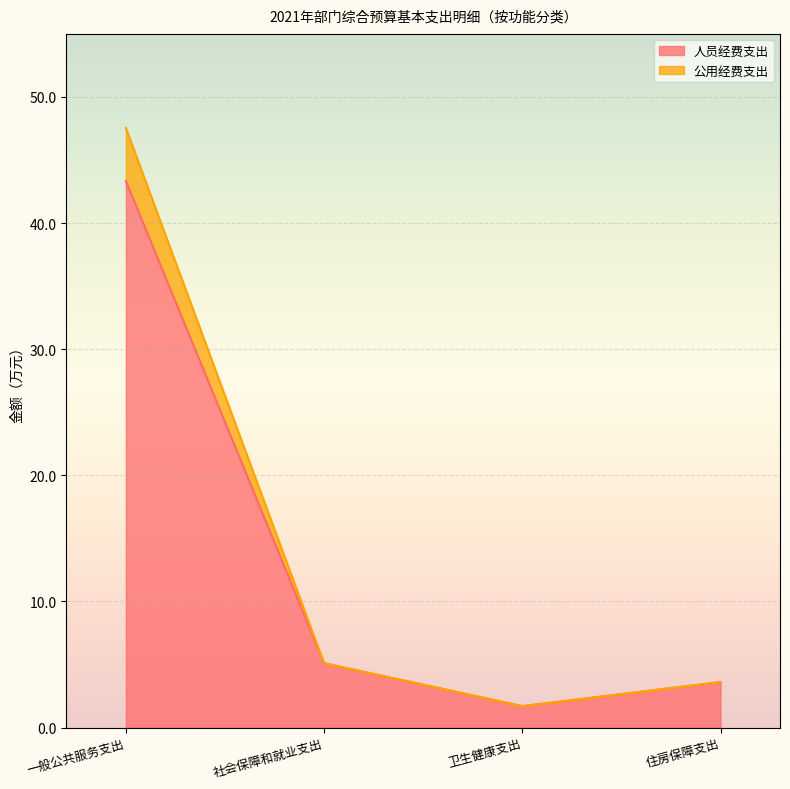

How many categories are shown in the chart?

4